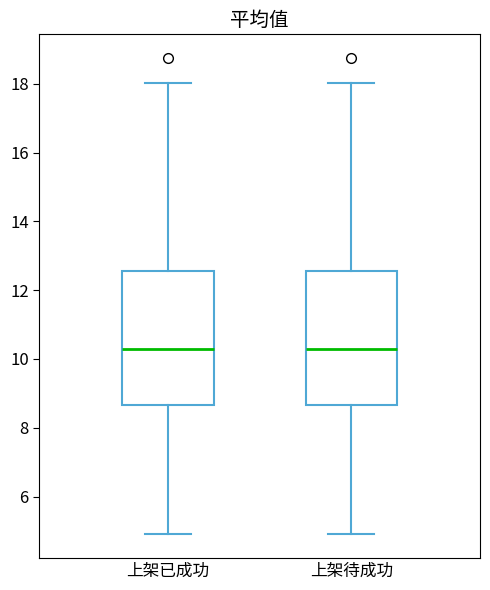

Reading left to right, read every box against the y-axis: the position of its median line, the range the box covers, and the ends of its whiskers. The values are not printed on the chart, so give them approximately, as read against the axis.

上架已成功: median 10.4, box 8.6 to 12.6, whiskers 5.0 to 18.0
上架待成功: median 10.4, box 8.6 to 12.6, whiskers 5.0 to 18.0